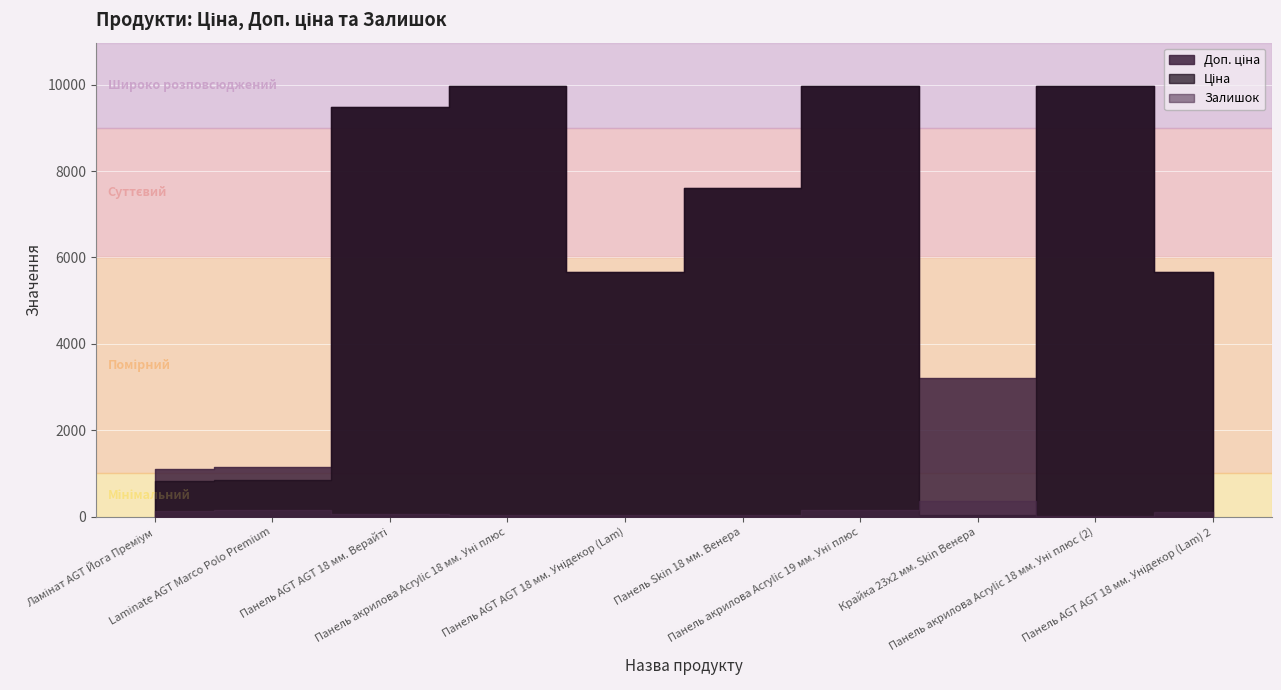

Where is the first local minimum for Залишок?

Панель AGT AGT 18 мм. Унідекор (Lam)